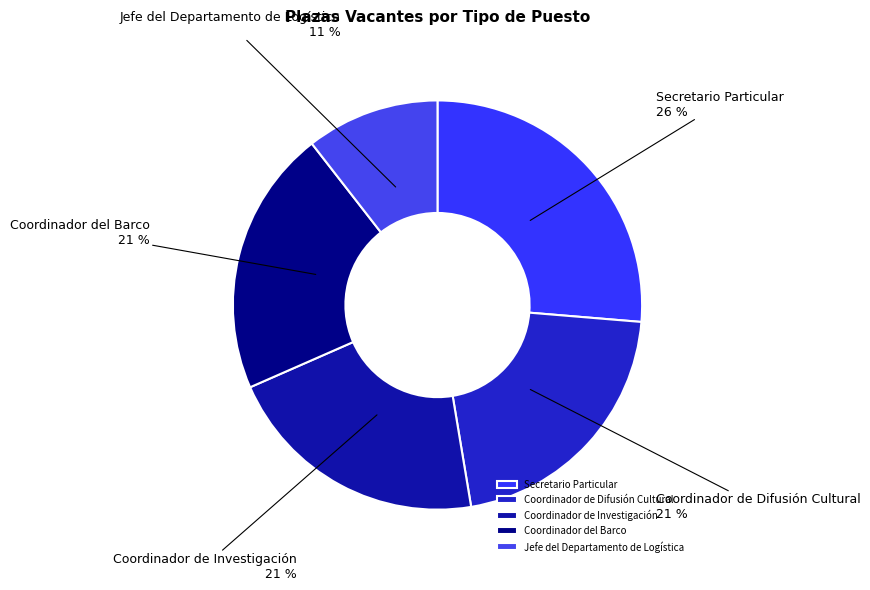

Is there any slice that represents more than half of the pie?

No